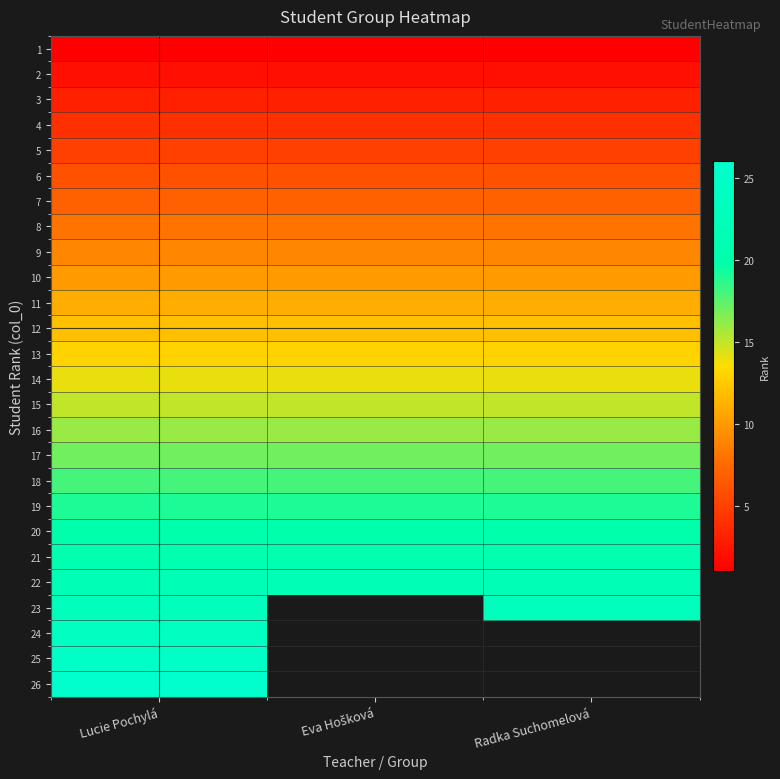

At how many categories does at least one series exceed 3?

3